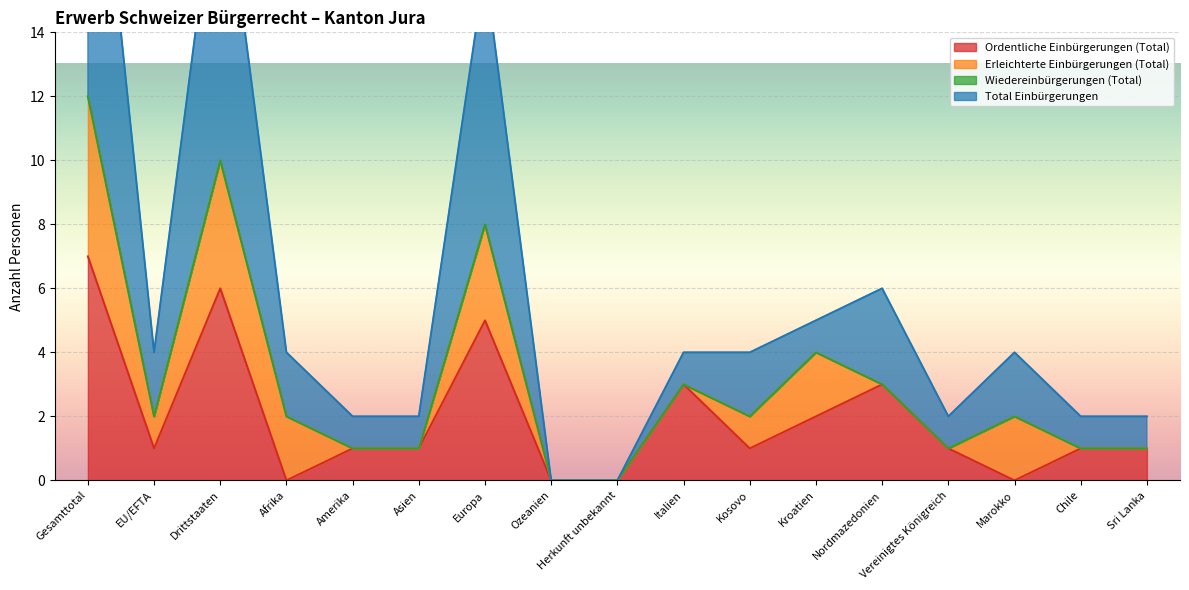

What is the value of the Ordentliche Einbürgerungen (Total) point at the 1st from the left?

7